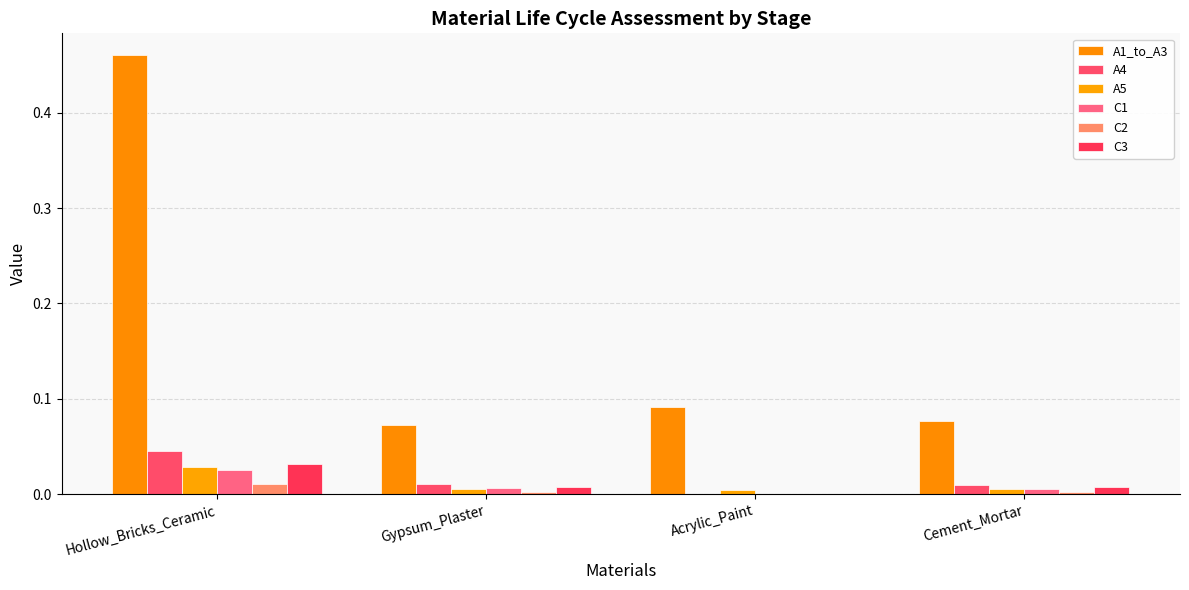

Reading left to right, list all the values displayed in this chart.

A1_to_A3: Hollow_Bricks_Ceramic=0.5	Gypsum_Plaster=0.1	Acrylic_Paint=0.1	Cement_Mortar=0.1
A4: Hollow_Bricks_Ceramic=0.0	Gypsum_Plaster=0.0	Acrylic_Paint=0.0	Cement_Mortar=0.0
A5: Hollow_Bricks_Ceramic=0.0	Gypsum_Plaster=0.0	Acrylic_Paint=0.0	Cement_Mortar=0.0
C1: Hollow_Bricks_Ceramic=0.0	Gypsum_Plaster=0.0	Acrylic_Paint=0.0	Cement_Mortar=0.0
C2: Hollow_Bricks_Ceramic=0.0	Gypsum_Plaster=0.0	Acrylic_Paint=0.0	Cement_Mortar=0.0
C3: Hollow_Bricks_Ceramic=0.0	Gypsum_Plaster=0.0	Acrylic_Paint=0.0	Cement_Mortar=0.0